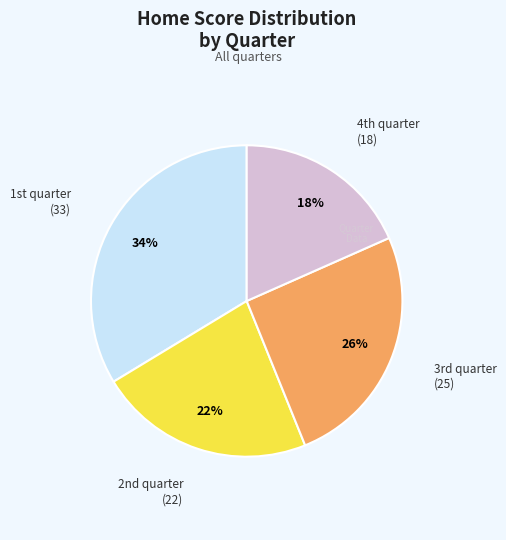

To the nearest percent, what is the average slice percentage?

25%